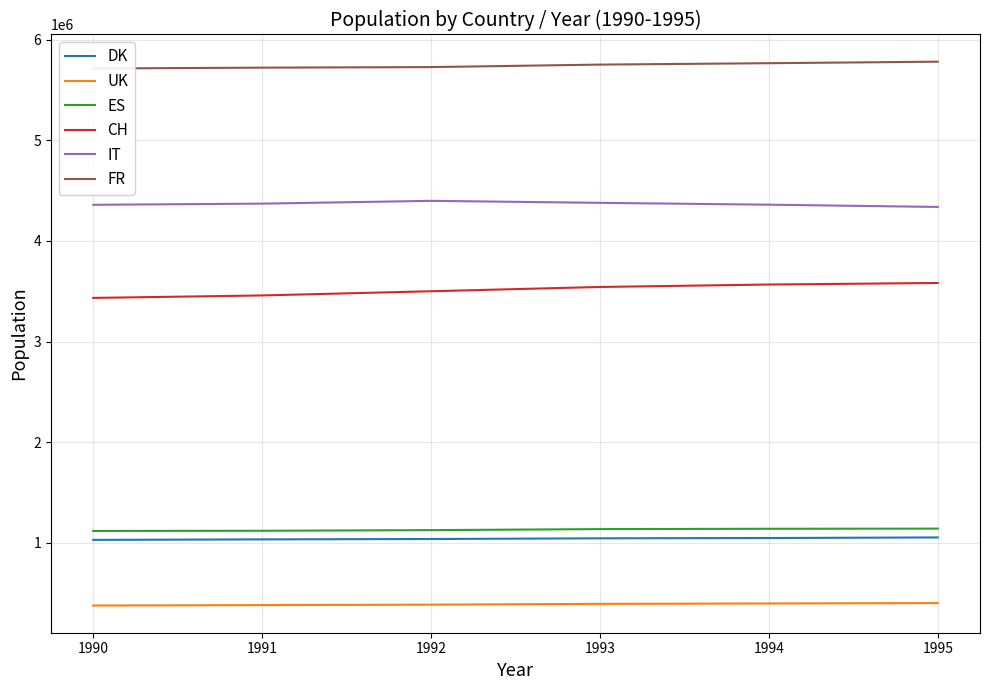

True or false: CH has more than 1 points higher than both neighbors.

False